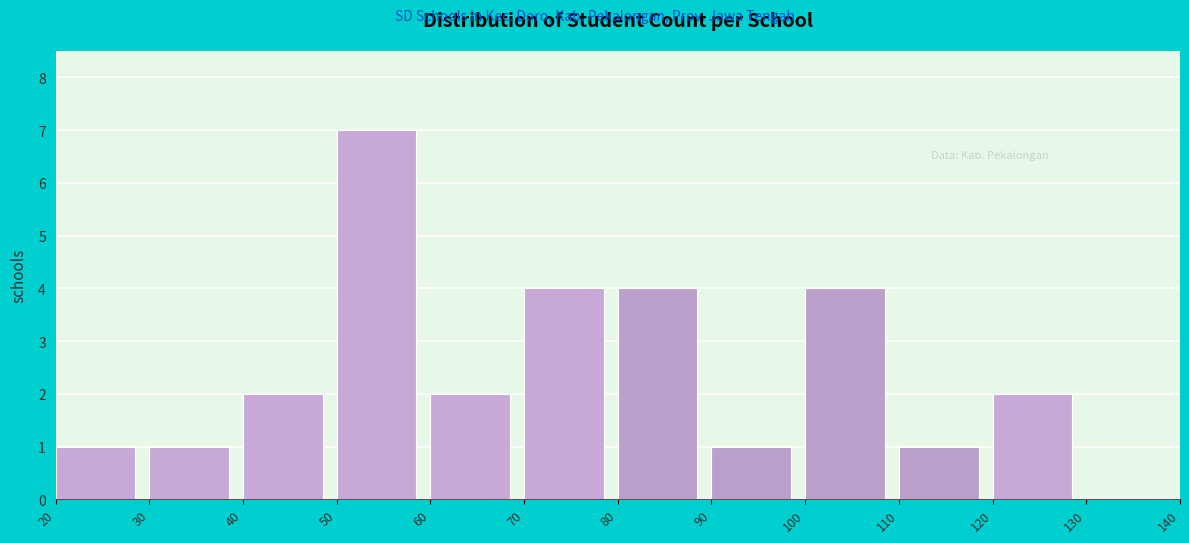

Reading left to right, transcribe this chart: for each bar, give the range it covers on the x-axis and its height. The values are not printed on the chart, so give them approximately, as read against the axis.

20 to 30: 1
30 to 40: 1
40 to 50: 2
50 to 60: 7
60 to 70: 2
70 to 80: 4
80 to 90: 4
90 to 100: 1
100 to 110: 4
110 to 120: 1
120 to 130: 2
130 to 140: 0